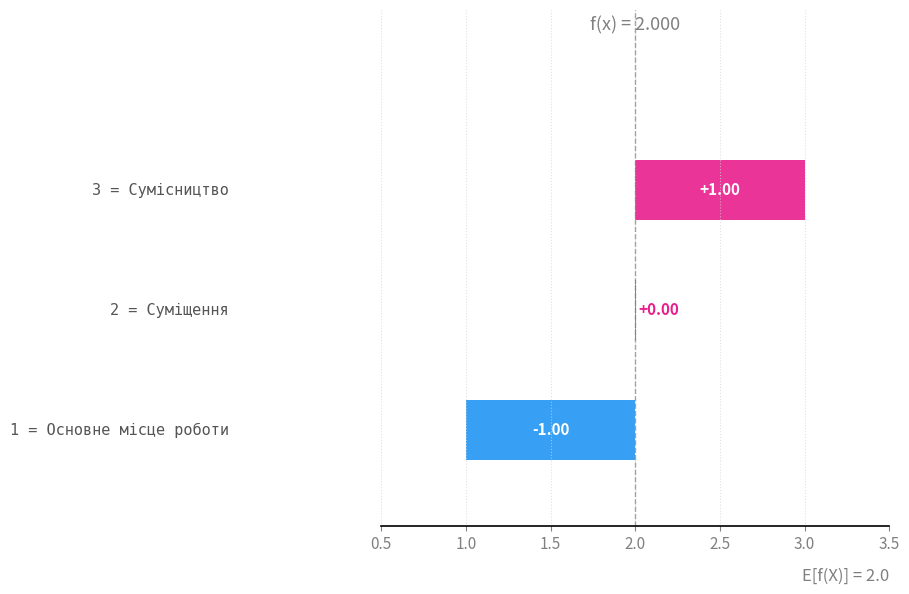

How many data points are less than 2?

1